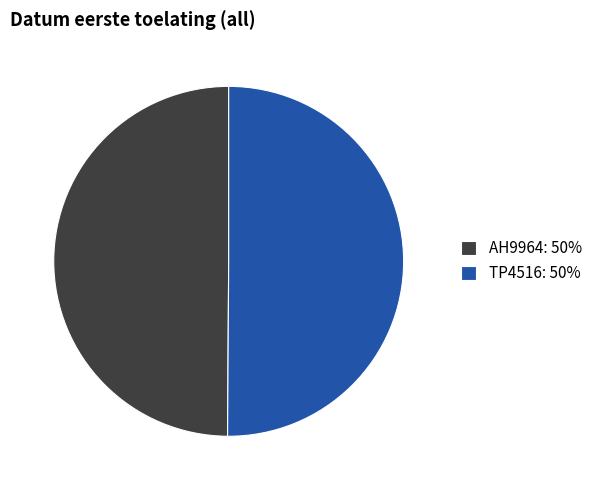

Combined, do TP4516: 50% and AH9964: 50% account for over 50%?

Yes